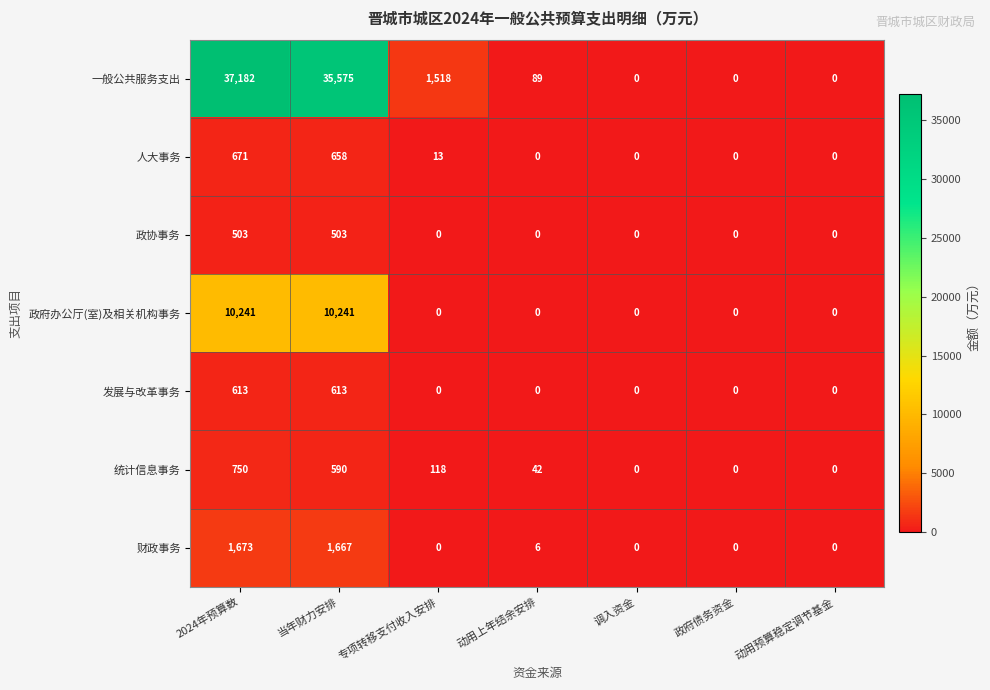

At which category does the chart reach its peak across all series?

2024年预算数